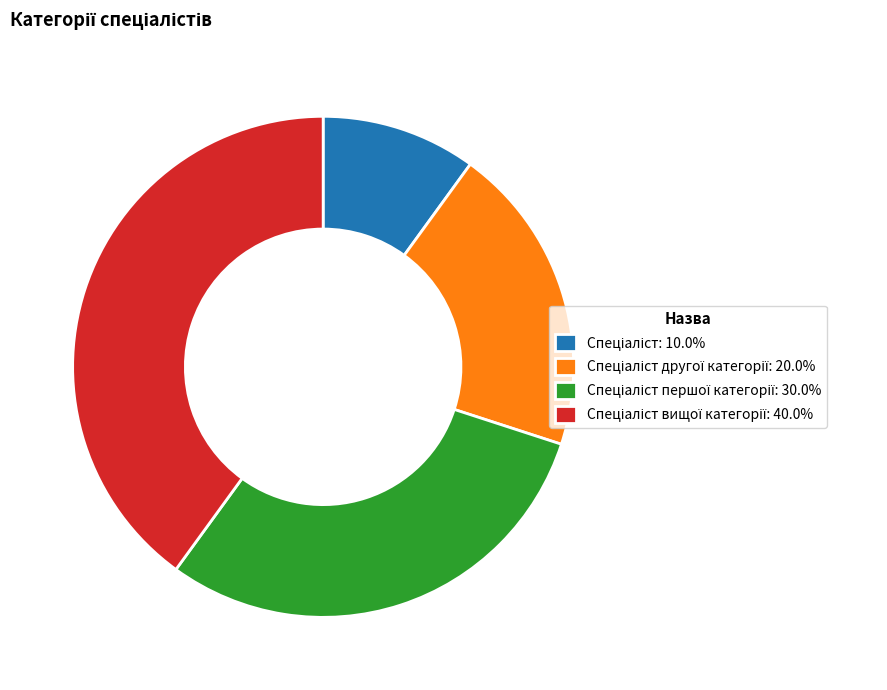

Does any single category account for the majority?

No